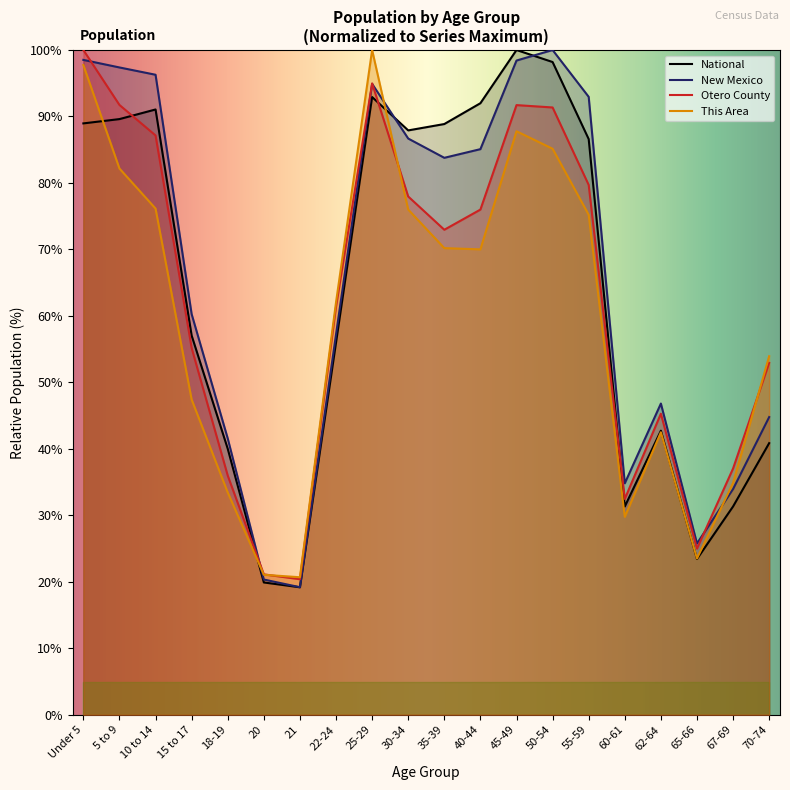

At which label does New Mexico first exceed 83?

Under 5